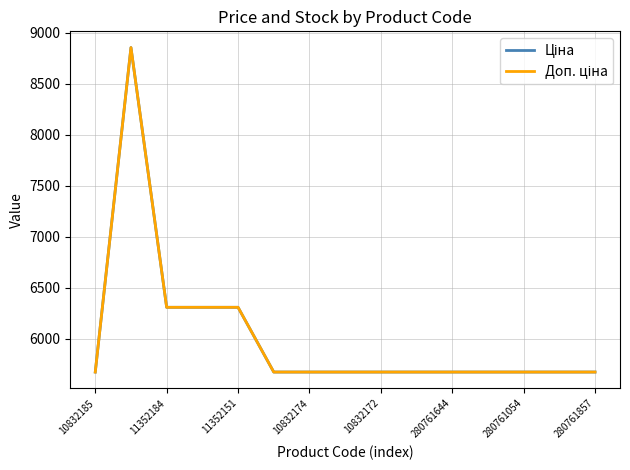

How many interior local peaks does the Ціна series have?

1